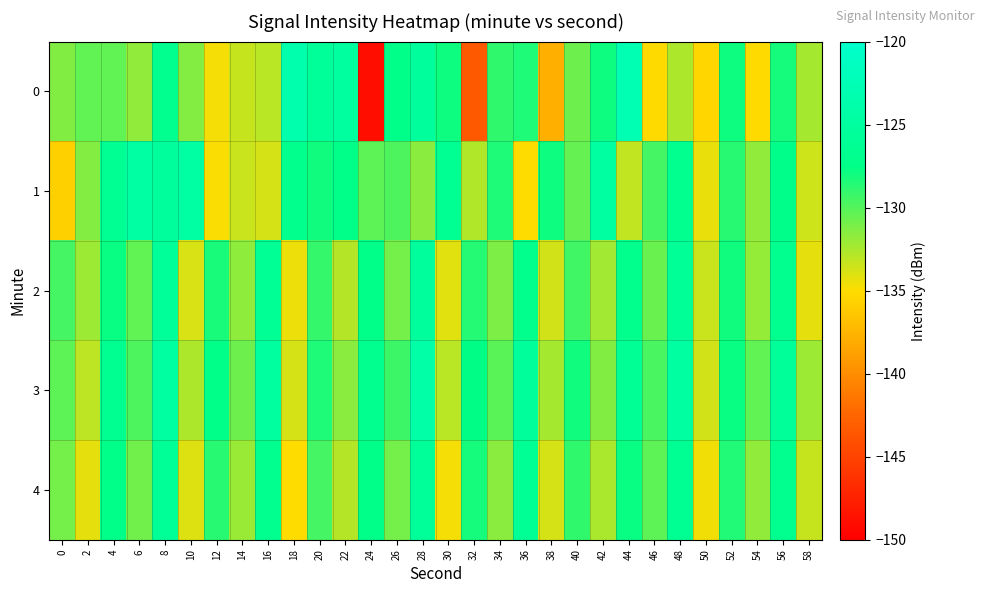

Reading left to right, extract all data points from this chart.

0: 0=-131.4	2=-130.4	4=-130.3	6=-131.8	8=-126.8	10=-131.4	12=-134.7	14=-133.3	16=-133.0	18=-123.4	20=-125.7	22=-125.0	24=-148.9	26=-127.5	28=-125.3	30=-127.9	32=-143.4	34=-128.9	36=-128.4	38=-137.9	40=-130.7	42=-127.9	44=-122.9	46=-135.2	48=-132.6	50=-135.4	52=-127.9	54=-135.1	56=-128.2	58=-132.4
1: 0=-135.8	2=-131.4	4=-126.2	6=-124.5	8=-125.3	10=-124.5	12=-134.8	14=-133.4	16=-133.8	18=-127.0	20=-128.0	22=-127.5	24=-130.2	26=-129.8	28=-131.5	30=-126.3	32=-132.7	34=-128.4	36=-135.1	38=-127.9	40=-130.5	42=-124.8	44=-133.2	46=-129.6	48=-126.9	50=-134.3	52=-128.7	54=-131.8	56=-127.2	58=-133.5
2: 0=-129.5	2=-132.1	4=-127.8	6=-130.4	8=-125.6	10=-133.9	12=-128.3	14=-131.7	16=-126.2	18=-134.5	20=-129.1	22=-132.8	24=-127.4	26=-130.9	28=-125.3	30=-134.1	32=-128.6	34=-131.2	36=-127.0	38=-133.7	40=-129.4	42=-132.3	44=-127.1	46=-130.6	48=-125.8	50=-133.4	52=-128.0	54=-131.9	56=-126.7	58=-134.2
3: 0=-130.2	2=-133.1	4=-126.5	6=-129.8	8=-124.7	10=-132.6	12=-127.3	14=-130.7	16=-125.1	18=-133.8	20=-128.4	22=-131.5	24=-126.8	26=-129.3	28=-124.2	30=-132.9	32=-127.6	34=-130.1	36=-125.5	38=-132.4	40=-128.0	42=-131.3	44=-126.1	46=-129.7	48=-124.9	50=-133.6	52=-127.8	54=-130.4	56=-125.7	58=-132.1
4: 0=-131.0	2=-134.2	4=-127.5	6=-130.8	8=-125.9	10=-134.0	12=-128.7	14=-132.0	16=-126.8	18=-135.1	20=-129.5	22=-132.8	24=-127.3	26=-131.0	28=-125.6	30=-134.7	32=-128.2	34=-131.6	36=-126.0	38=-133.8	40=-129.0	42=-132.5	44=-127.8	46=-130.3	48=-126.4	50=-134.6	52=-128.5	54=-131.8	56=-126.9	58=-133.3